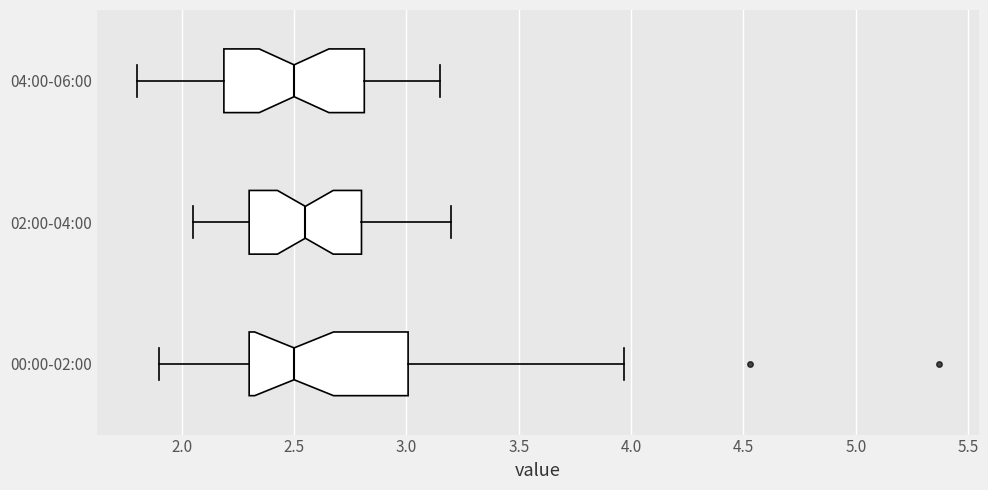

Which box is the widest, from its left edge to its right edge?

00:00-02:00